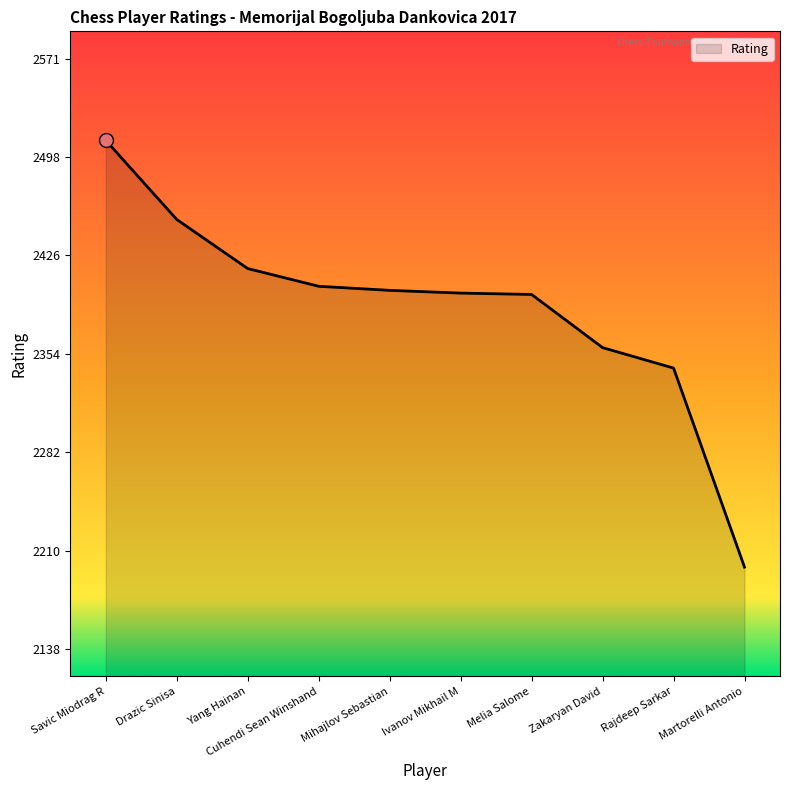

What is the difference between the maximum and minimum values?

313